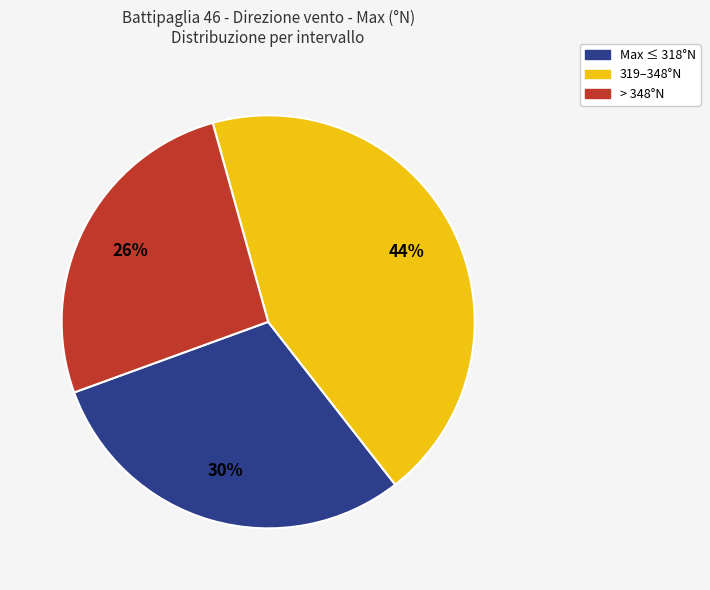

To the nearest percent, what portion does 319–348°N represent?

44%